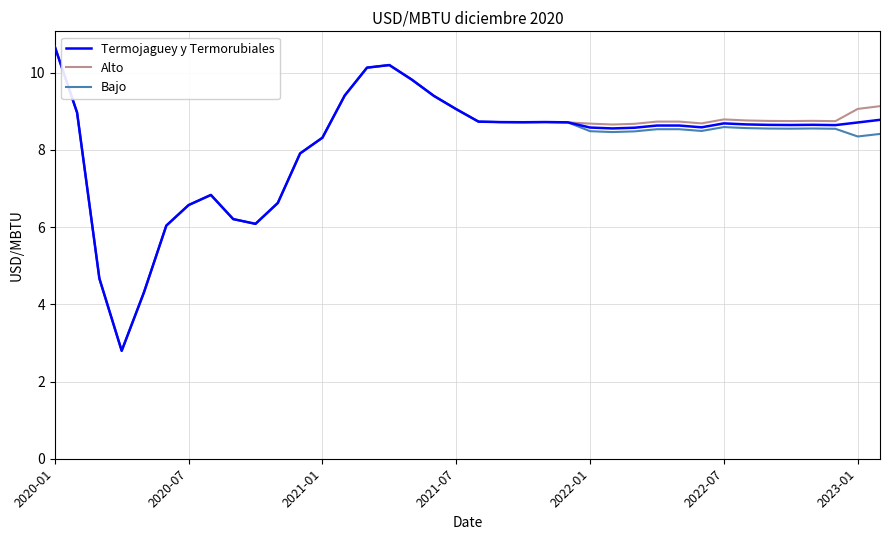

What is the average value of the Bajo series?

8.1